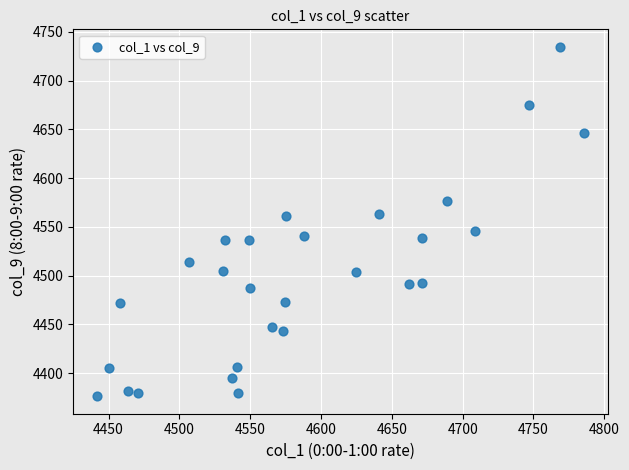

What is the range of Y values (max minus min)?

358.5